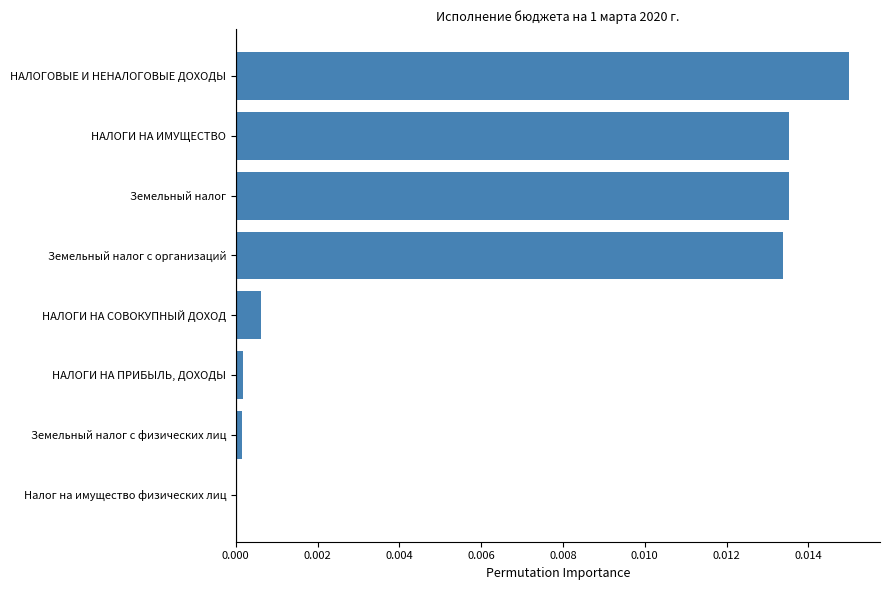

Between Земельный налог с физических лиц and Земельный налог с организаций, which is larger?

Земельный налог с организаций